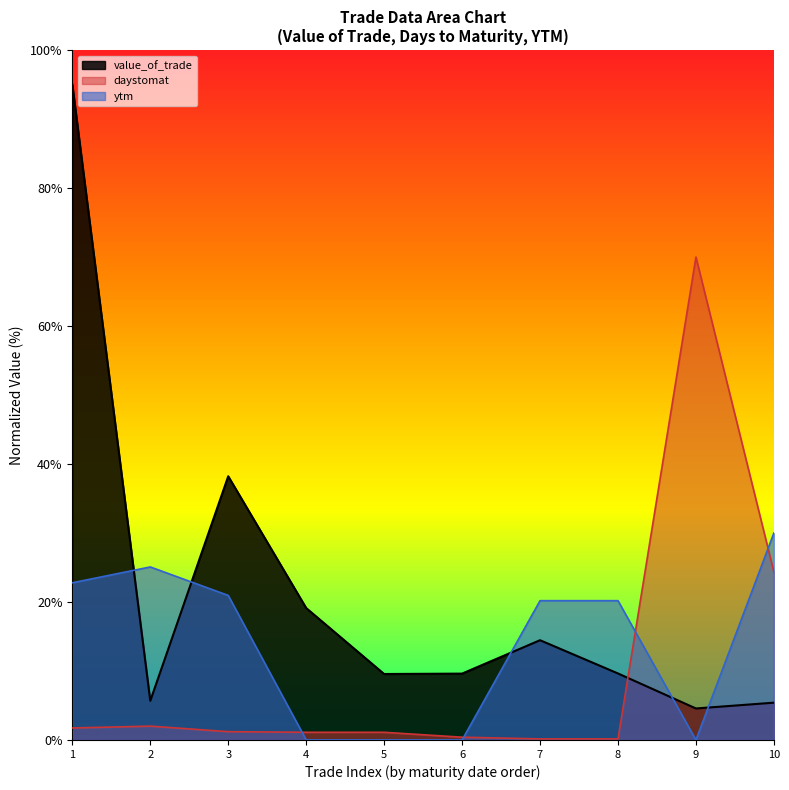

Does the chart display data point markers on the line(s)?

No